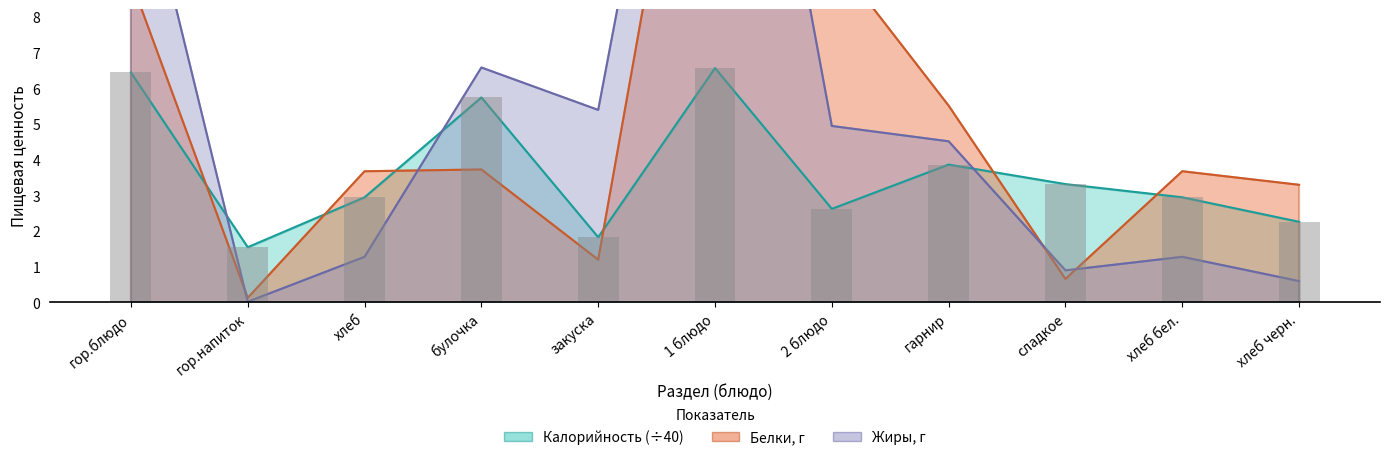

Where does the Белки series first go above 3?

гор.блюдо